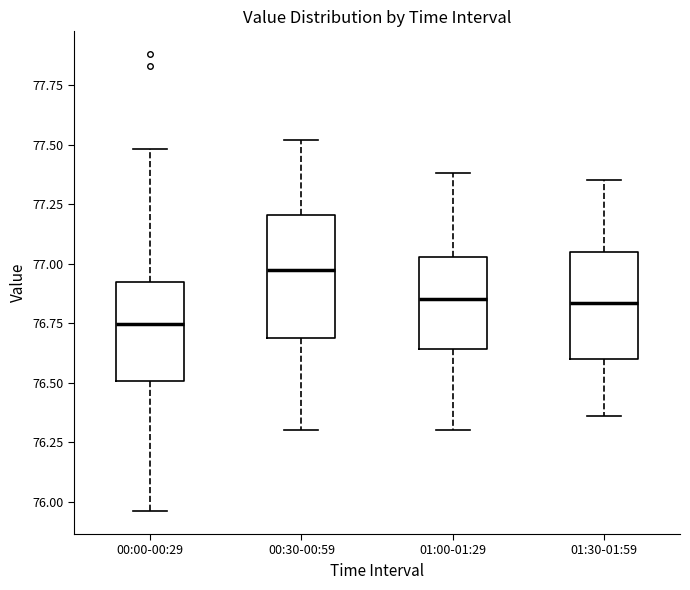

Reading left to right, transcribe this box plot: for each box, give where its median line is, the range the box spans, and where its two whiskers end, as read against the y-axis. The values are not printed on the chart, so give them approximately, as read against the axis.

00:00-00:29: median 76.75, box 76.50 to 76.90, whiskers 75.95 to 77.50
00:30-00:59: median 77.00, box 76.70 to 77.20, whiskers 76.30 to 77.50
01:00-01:29: median 76.85, box 76.65 to 77.05, whiskers 76.30 to 77.40
01:30-01:59: median 76.85, box 76.60 to 77.05, whiskers 76.35 to 77.35